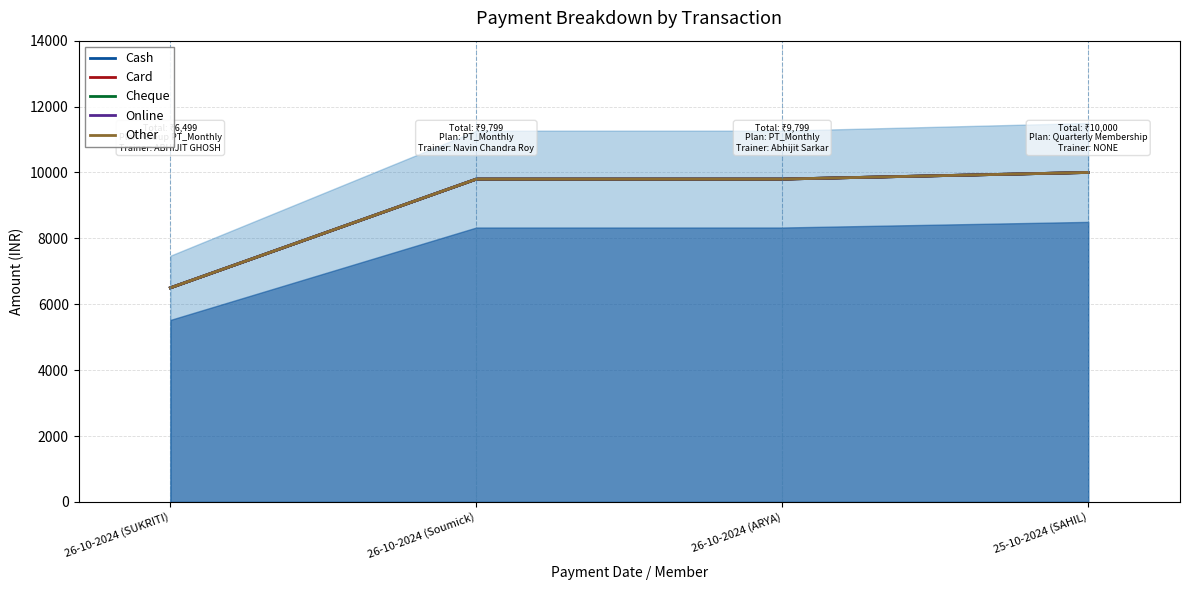

Between 26-10-2024 (ARYA) and 25-10-2024 (SAHIL), which series saw the biggest shift?

Cash